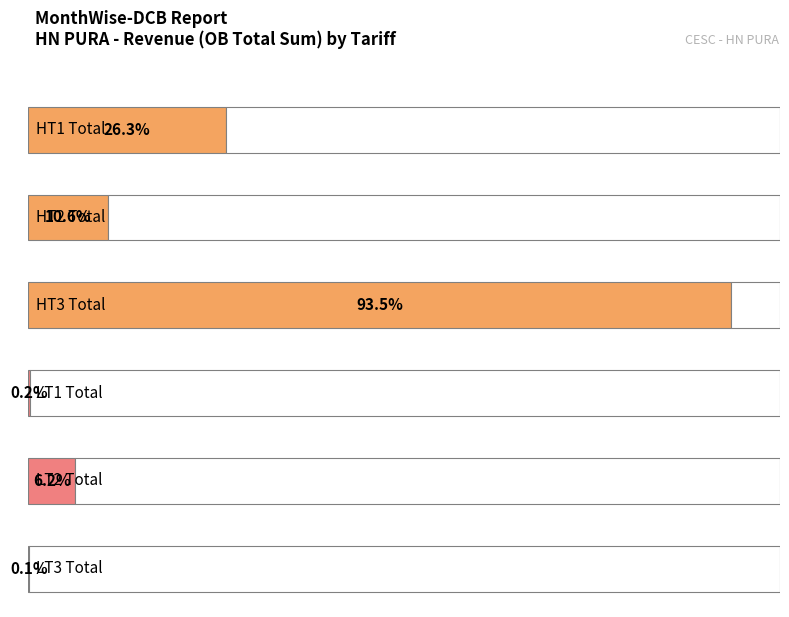

List the labels in order of value, largest first.

HT3 Total, HT1 Total, HT2 Total, LT2 Total, LT1 Total, LT3 Total